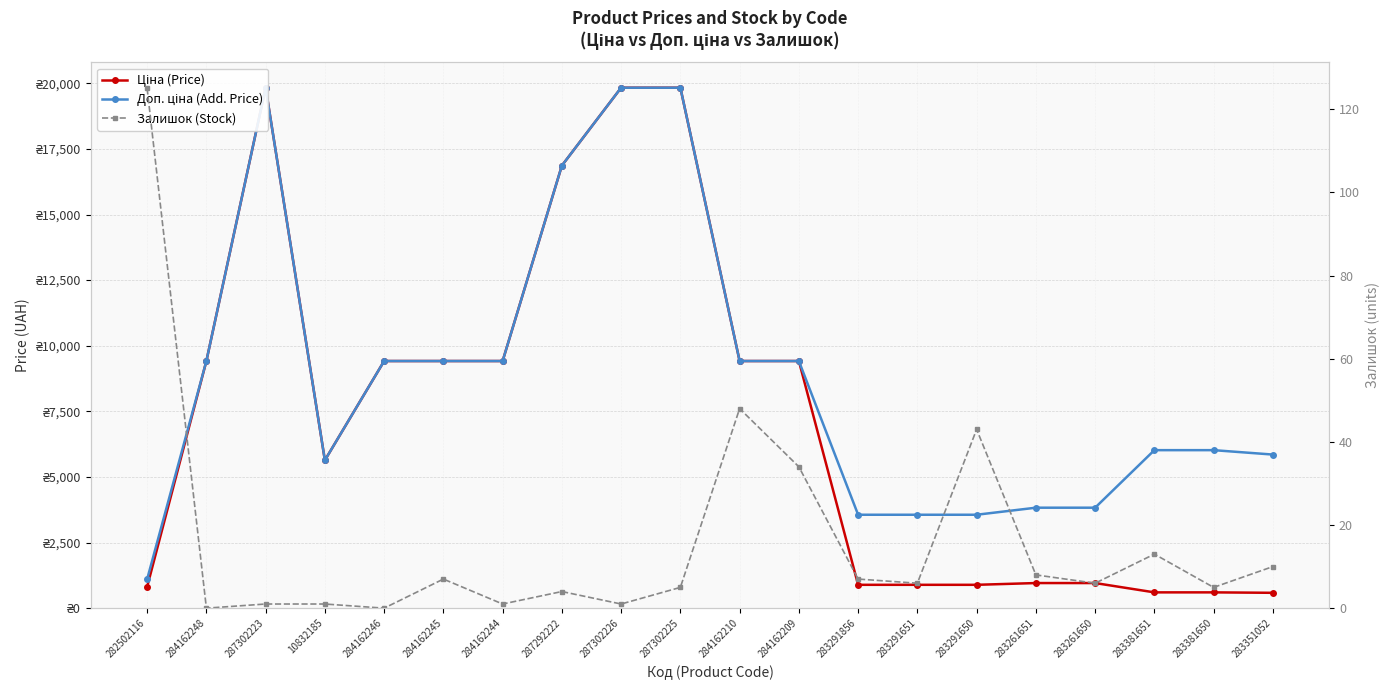

Does the chart display data point markers on the line(s)?

Yes